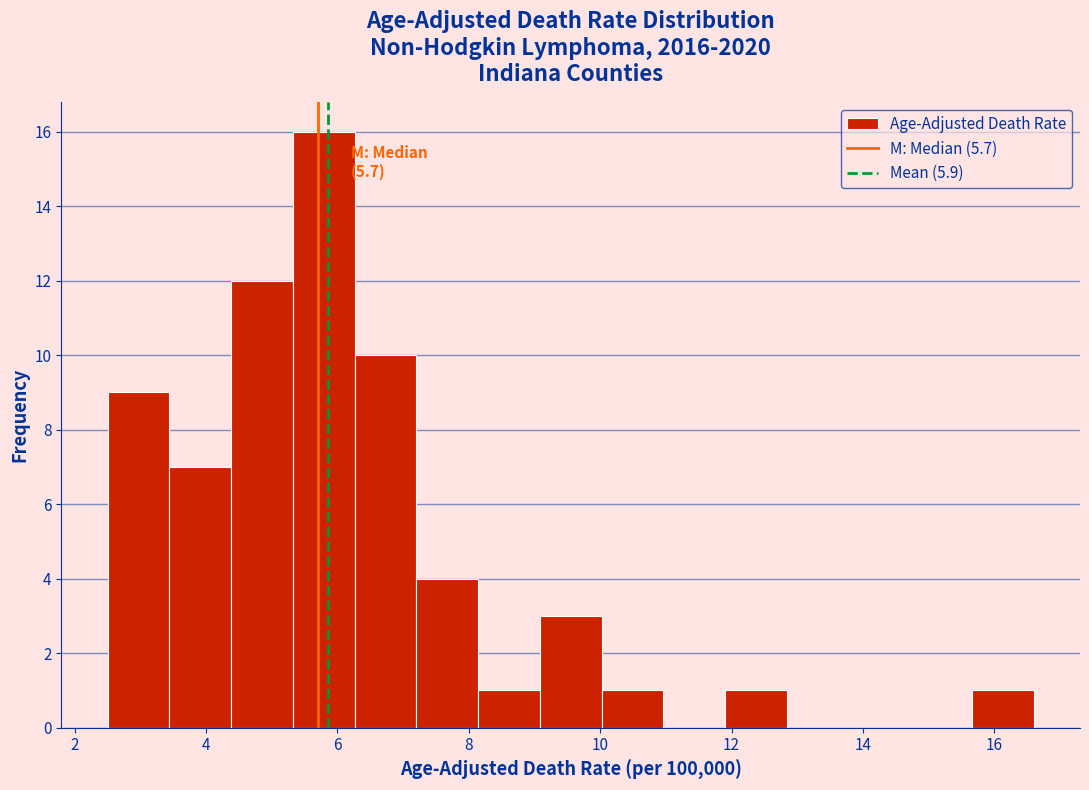

Over which range of the x-axis is the bar tallest?

5.32 to 6.26